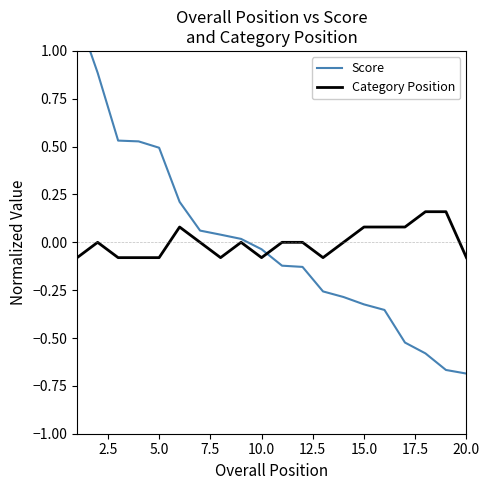

How many distinct data groups are displayed?

2